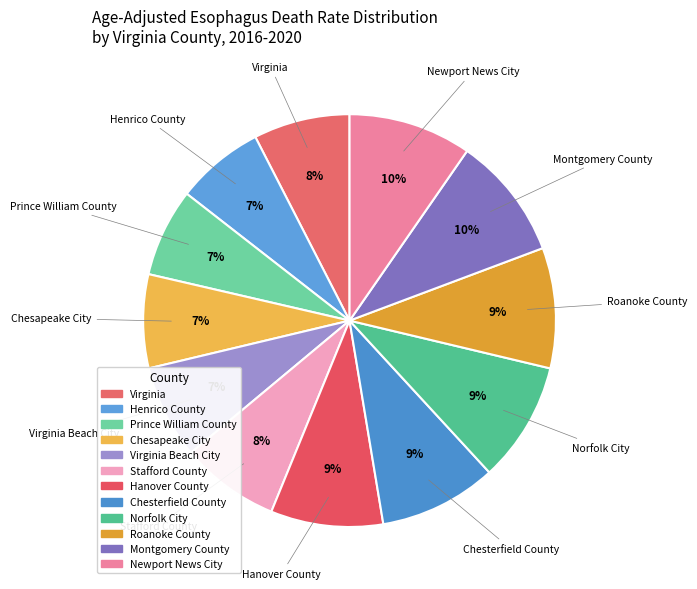

To the nearest percent, what is the average slice percentage?

8%